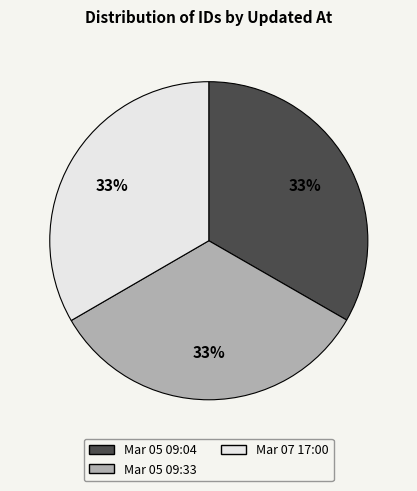

Is it true that Mar 05 09:04 is 24% of the pie?

False